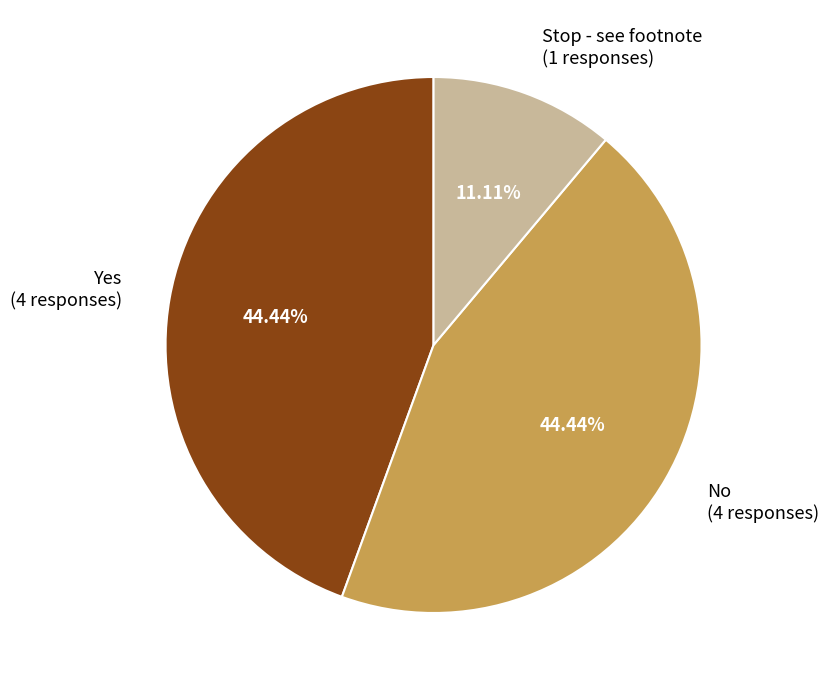

What is the ratio of the value at Yes (4 responses) to the value at Stop - see footnote (1 responses)?

4.0